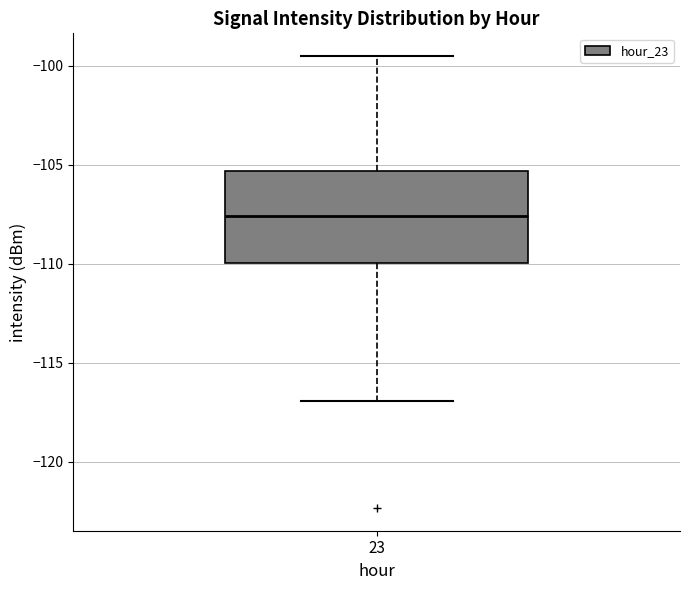

Where does the lower whisker of the box at x = 23 end on the y-axis? The values are not printed on the chart, so give them approximately, as read against the axis.

-117.0